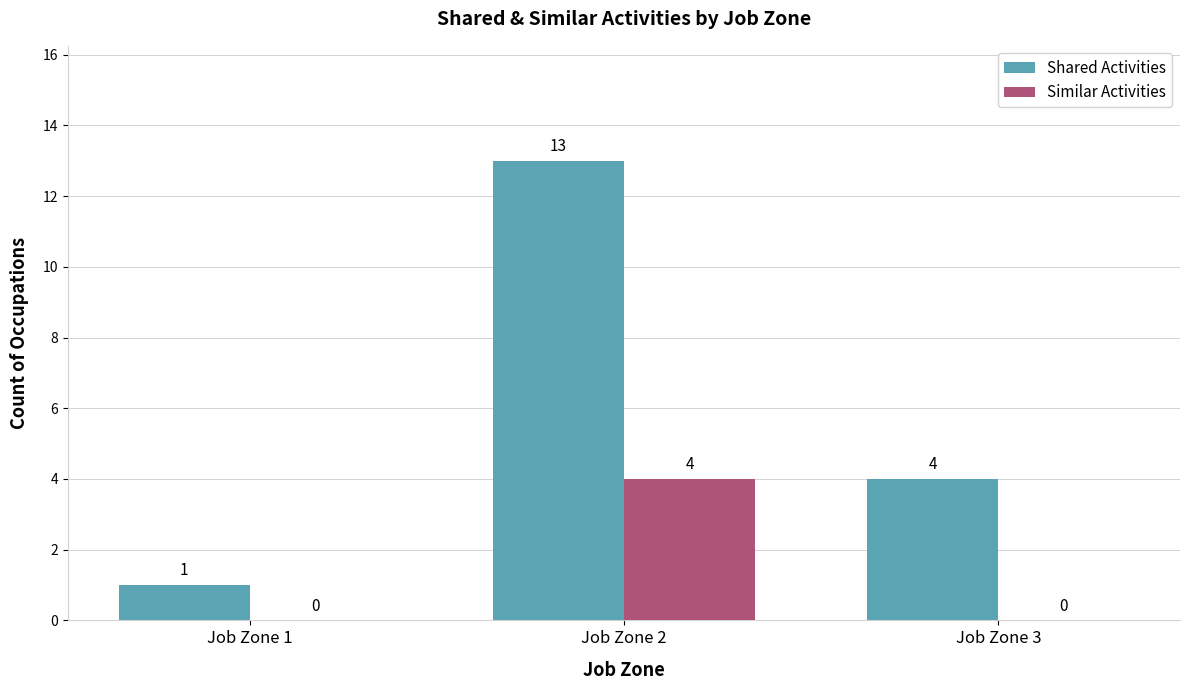

The Shared Activities series shows 1 at Job Zone 1. True or false?

True